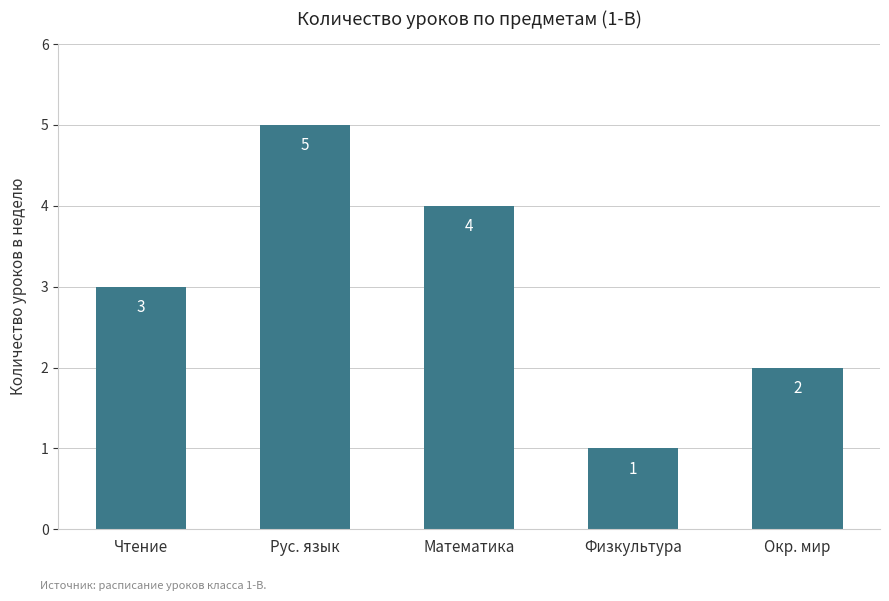

At which category does the chart reach its minimum across all series?

Физкультура